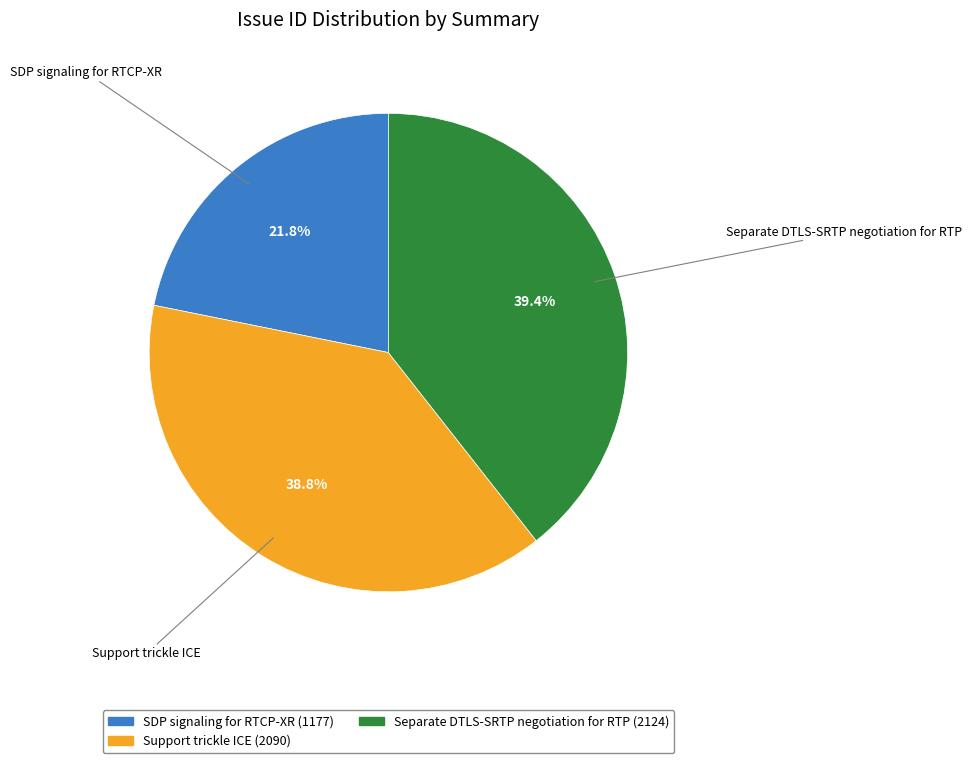

Is it true that Separate DTLS-SRTP negotiation for RTP is 39% of the pie?

True